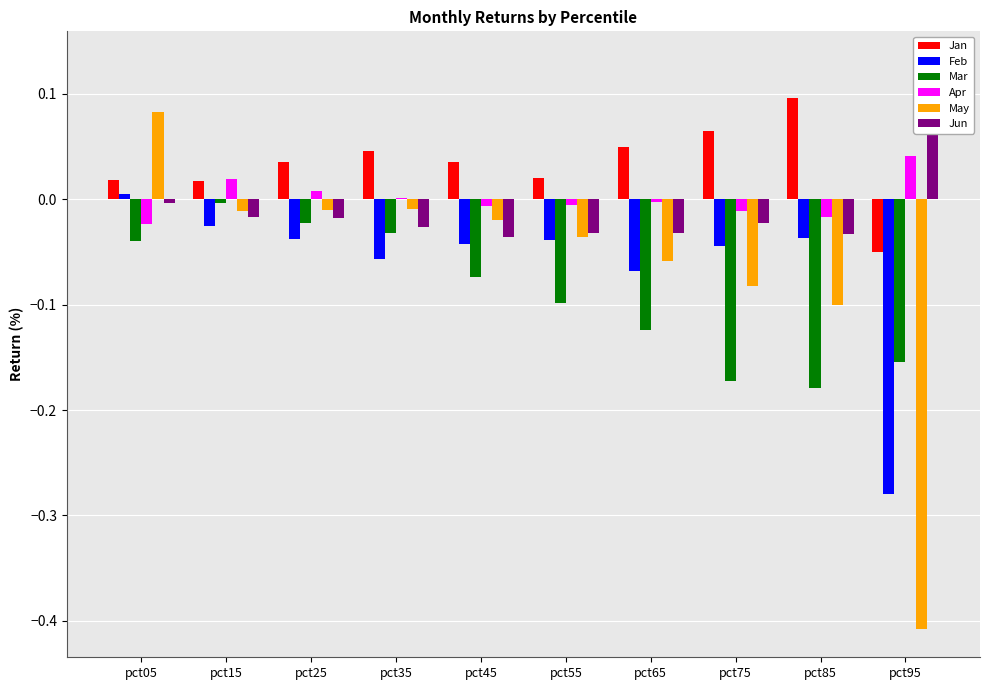

Reading right to left, transcribe all the data shown in this chart.

Jan: pct95=-0.1	pct85=0.1	pct75=0.1	pct65=0.0	pct55=0.0	pct45=0.0	pct35=0.0	pct25=0.0	pct15=0.0	pct05=0.0
Feb: pct95=-0.3	pct85=-0.0	pct75=-0.0	pct65=-0.1	pct55=-0.0	pct45=-0.0	pct35=-0.1	pct25=-0.0	pct15=-0.0	pct05=0.0
Mar: pct95=-0.2	pct85=-0.2	pct75=-0.2	pct65=-0.1	pct55=-0.1	pct45=-0.1	pct35=-0.0	pct25=-0.0	pct15=-0.0	pct05=-0.0
Apr: pct95=0.0	pct85=-0.0	pct75=-0.0	pct65=-0.0	pct55=-0.0	pct45=-0.0	pct35=0.0	pct25=0.0	pct15=0.0	pct05=-0.0
May: pct95=-0.4	pct85=-0.1	pct75=-0.1	pct65=-0.1	pct55=-0.0	pct45=-0.0	pct35=-0.0	pct25=-0.0	pct15=-0.0	pct05=0.1
Jun: pct95=0.1	pct85=-0.0	pct75=-0.0	pct65=-0.0	pct55=-0.0	pct45=-0.0	pct35=-0.0	pct25=-0.0	pct15=-0.0	pct05=-0.0